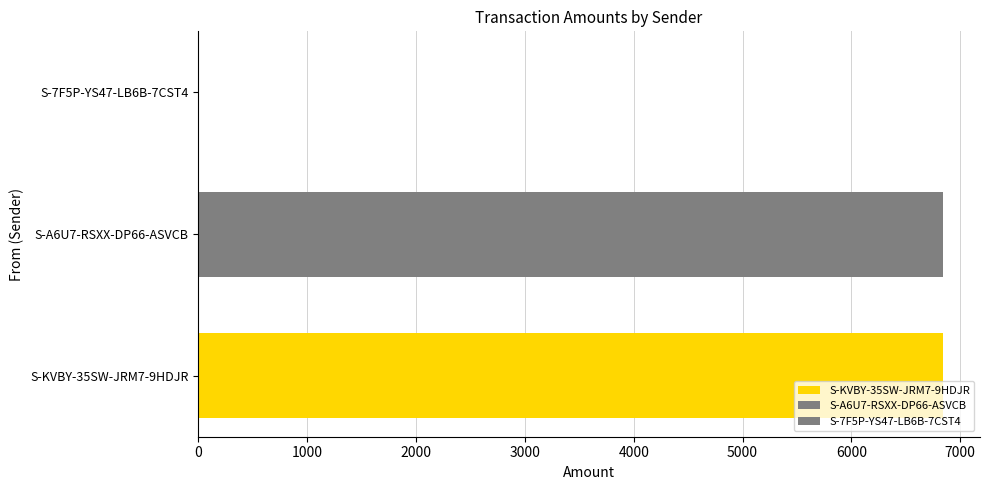

The value at S-KVBY-35SW-JRM7-9HDJR is 4622. True or false?

False